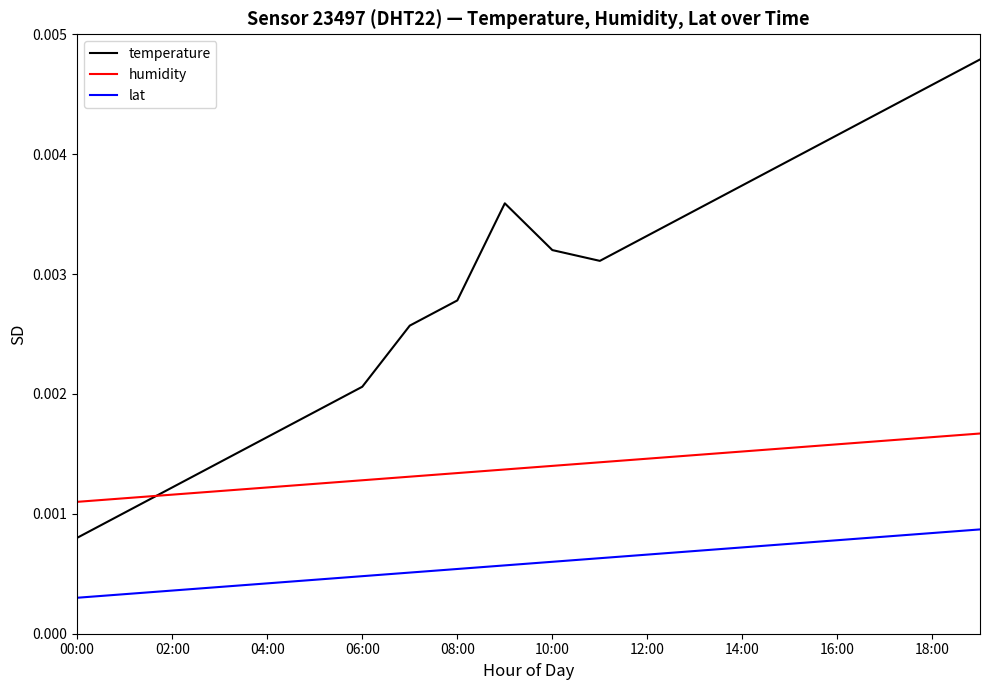

True or false: humidity and lat intersect in this chart.

False